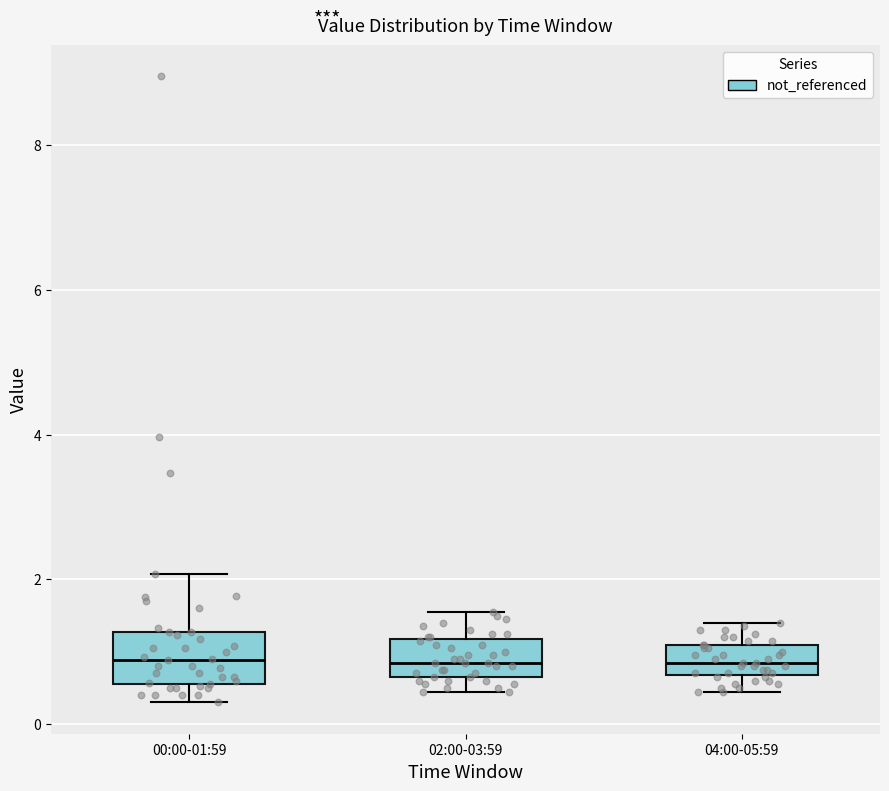

Reading left to right, transcribe this box plot: for each box, give where its median line is, the range the box spans, and where its two whiskers end, as read against the y-axis. The values are not printed on the chart, so give them approximately, as read against the axis.

00:00-01:59: median 0.8, box 0.6 to 1.2, whiskers 0.4 to 2.0
02:00-03:59: median 0.8, box 0.6 to 1.2, whiskers 0.4 to 1.6
04:00-05:59: median 0.8, box 0.6 to 1.2, whiskers 0.4 to 1.4